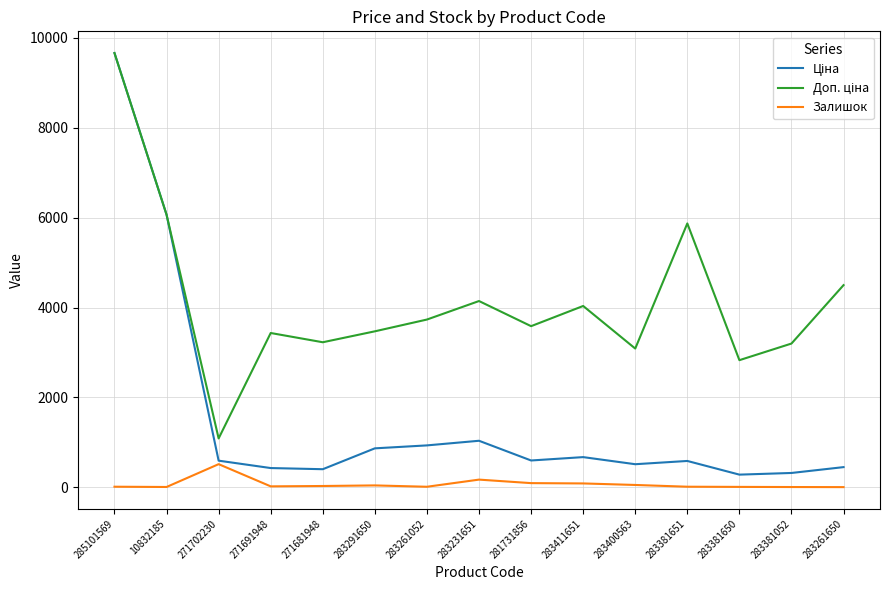

At which category does the chart reach its peak across all series?

285101569